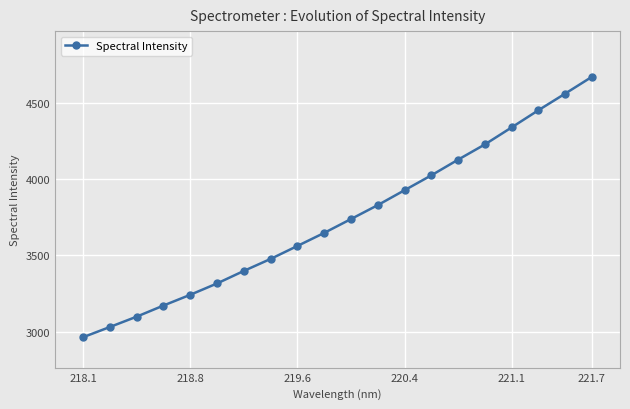

How many lines are shown in the chart?

1